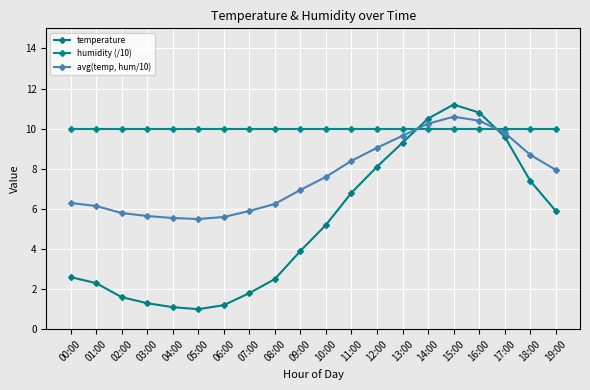

The temperature series shows 16.4 at 13:00. True or false?

False